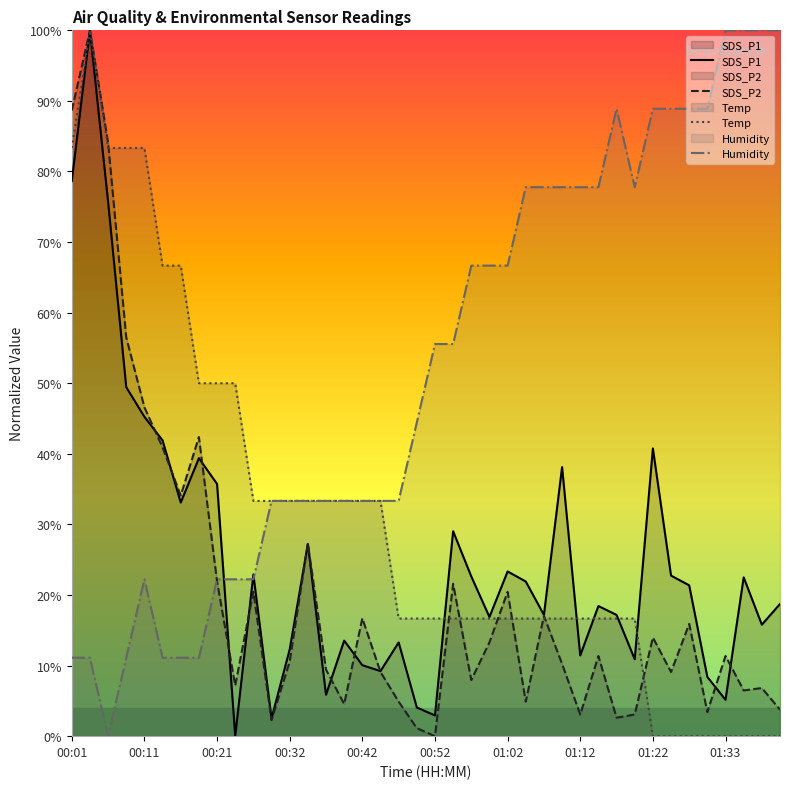

Where is the first local minimum for SDS_P2?

00:16